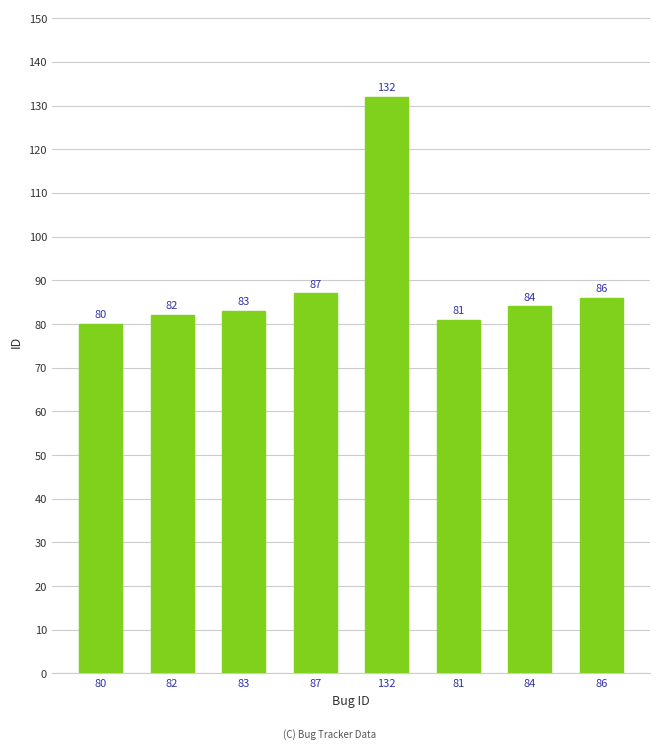

Approximately how many times larger is the value at 87 compared to 84?

1.0